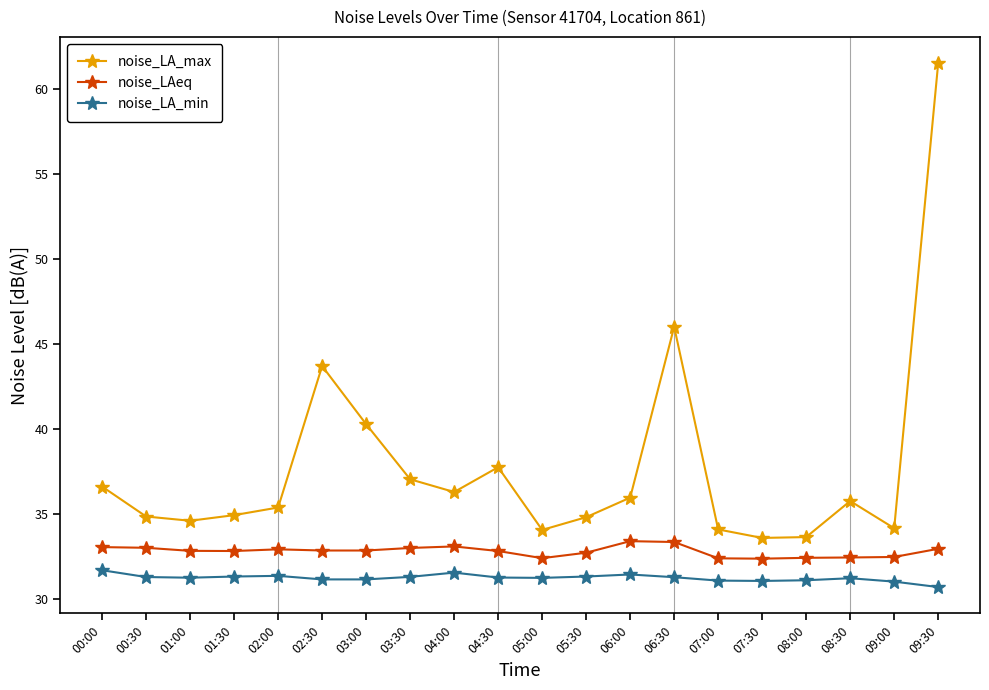

Which series has the widest spread of values?

noise_LA_max